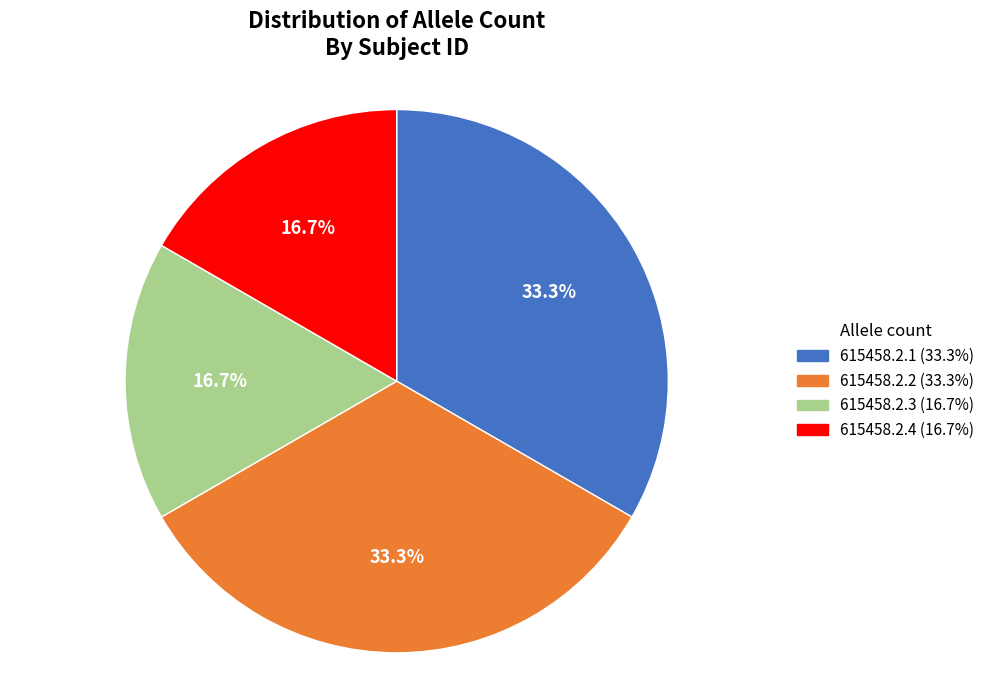

To the nearest percent, what portion does 615458.2.3 represent?

17%